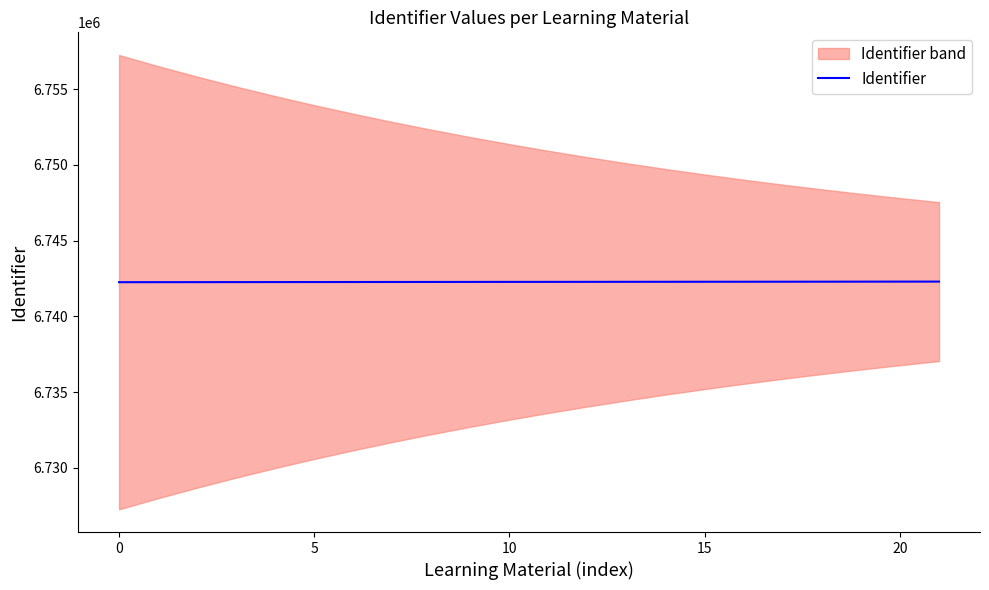

True or false: there are more than 2 points higher than both neighbors.

False